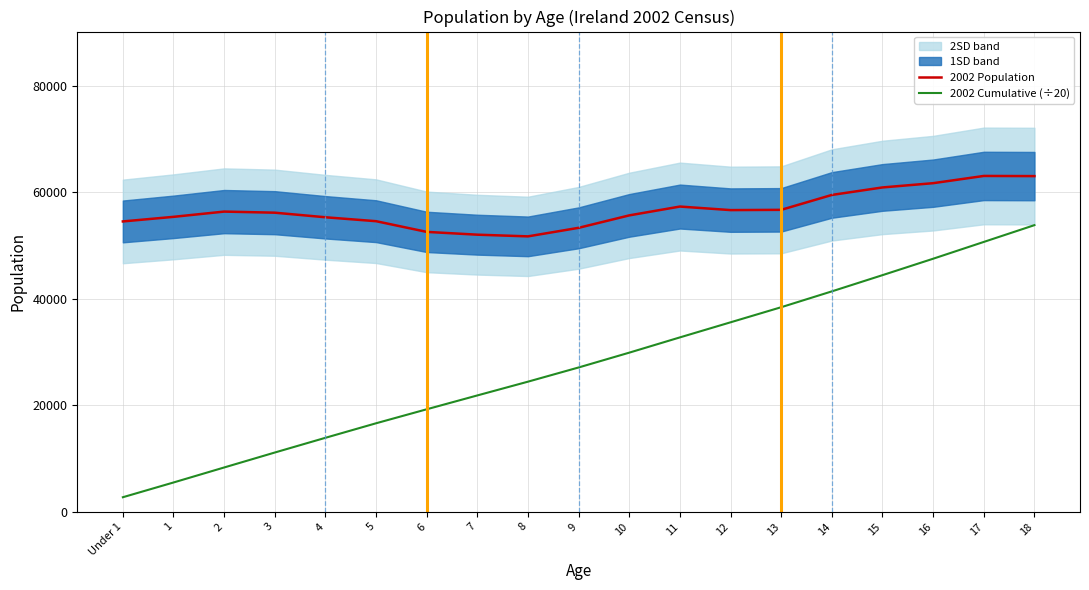

True or false: 2002 Cumulative (÷20) has more than 0 points higher than both neighbors.

False